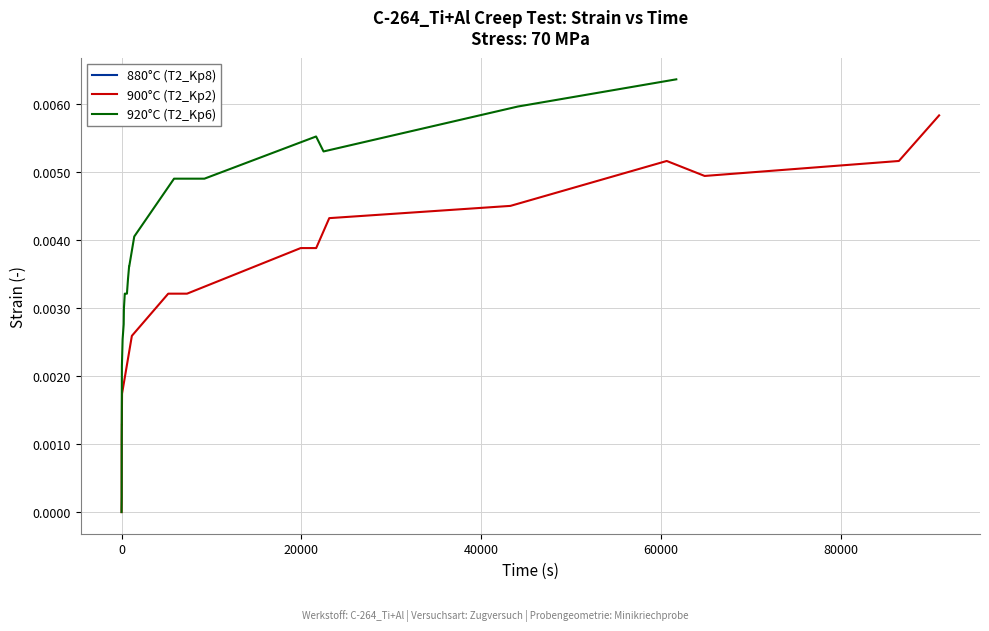

Which series has the largest total across all categories?

920°C (T2_Kp6)